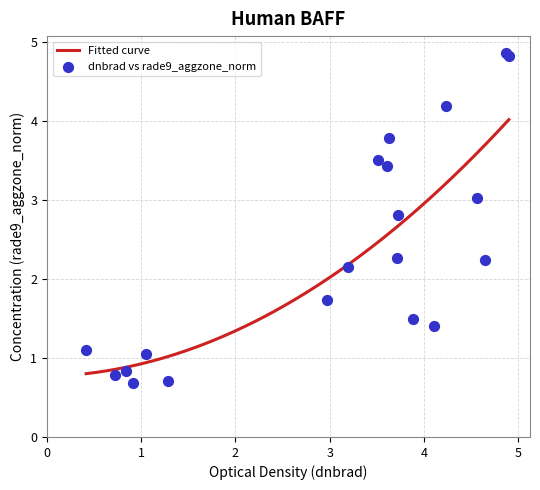

What is the maximum value for Fitted curve?

4.0